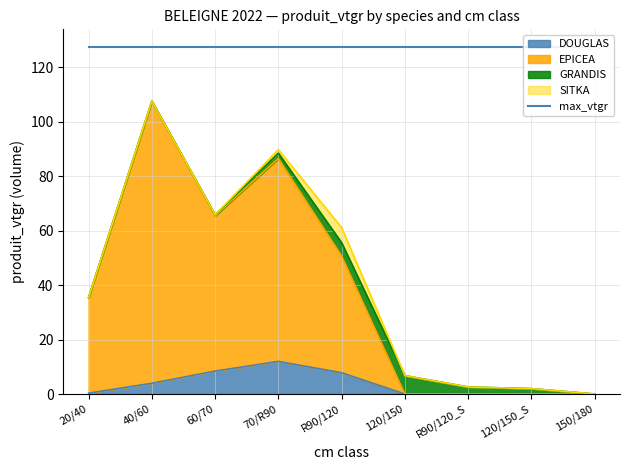

What is the sum of all EPICEA values?

345.9